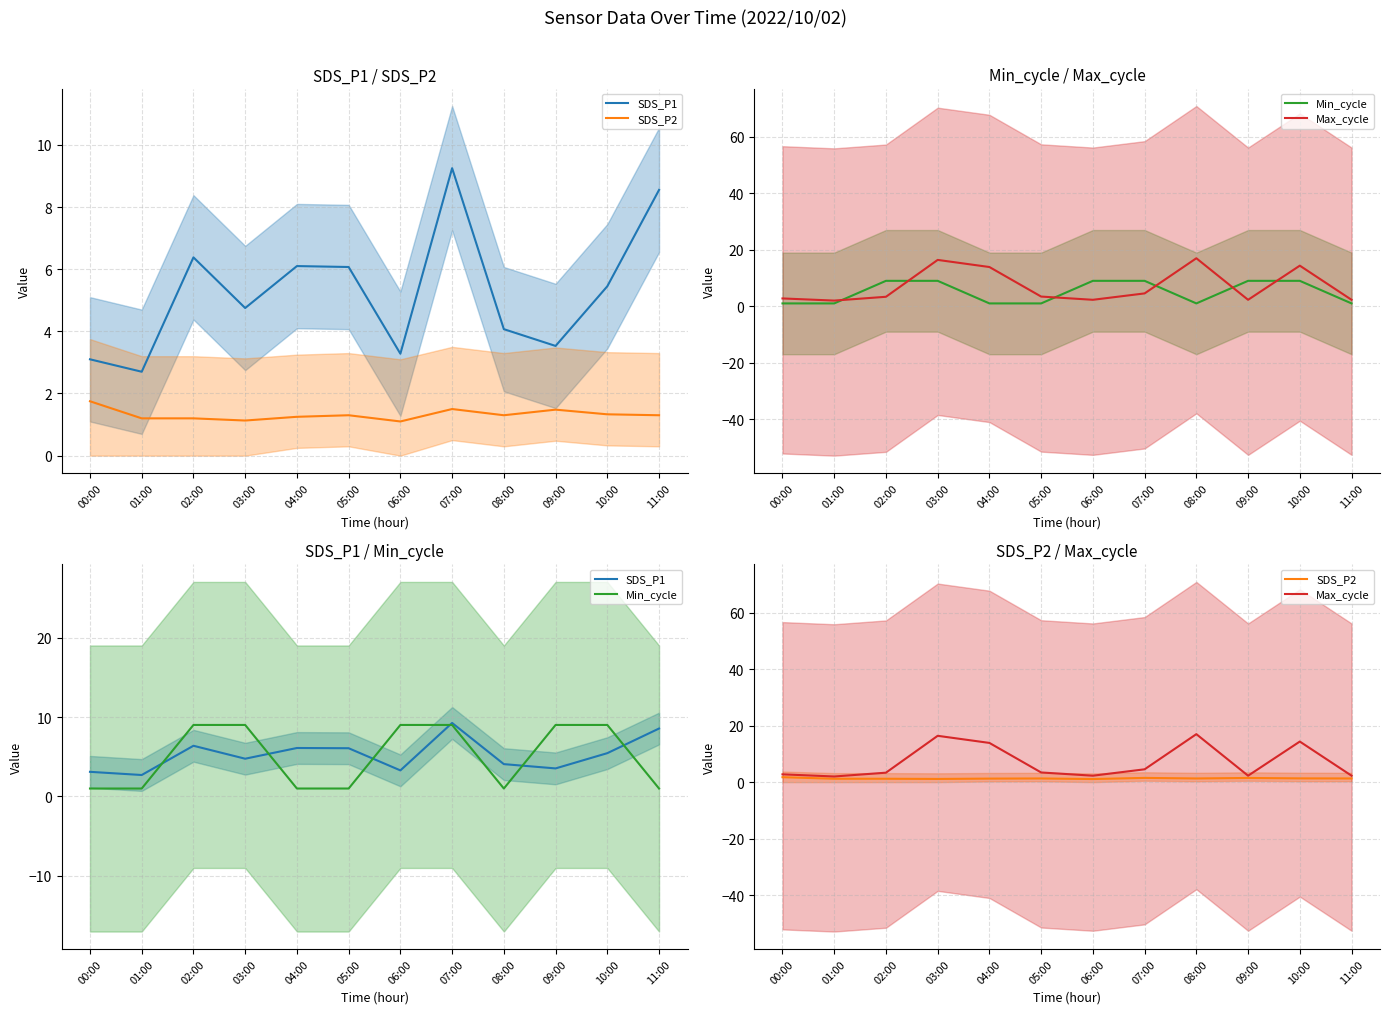

Reading left to right, what are all the values shown in this chart?

SDS_P1: 00:00=3.1	01:00=2.7	02:00=6.4	03:00=4.8	04:00=6.1	05:00=6.1	06:00=3.3	07:00=9.2	08:00=4.1	09:00=3.5	10:00=5.5	11:00=8.6
SDS_P2: 00:00=1.8	01:00=1.2	02:00=1.2	03:00=1.1	04:00=1.2	05:00=1.3	06:00=1.1	07:00=1.5	08:00=1.3	09:00=1.5	10:00=1.3	11:00=1.3
Min_cycle: 00:00=1.0	01:00=1.0	02:00=9.0	03:00=9.0	04:00=1.0	05:00=1.0	06:00=9.0	07:00=9.0	08:00=1.0	09:00=9.0	10:00=9.0	11:00=1.0
Max_cycle: 00:00=2.8	01:00=2.0	02:00=3.3	03:00=16.4	04:00=13.9	05:00=3.4	06:00=2.3	07:00=4.5	08:00=17.0	09:00=2.3	10:00=14.4	11:00=2.3